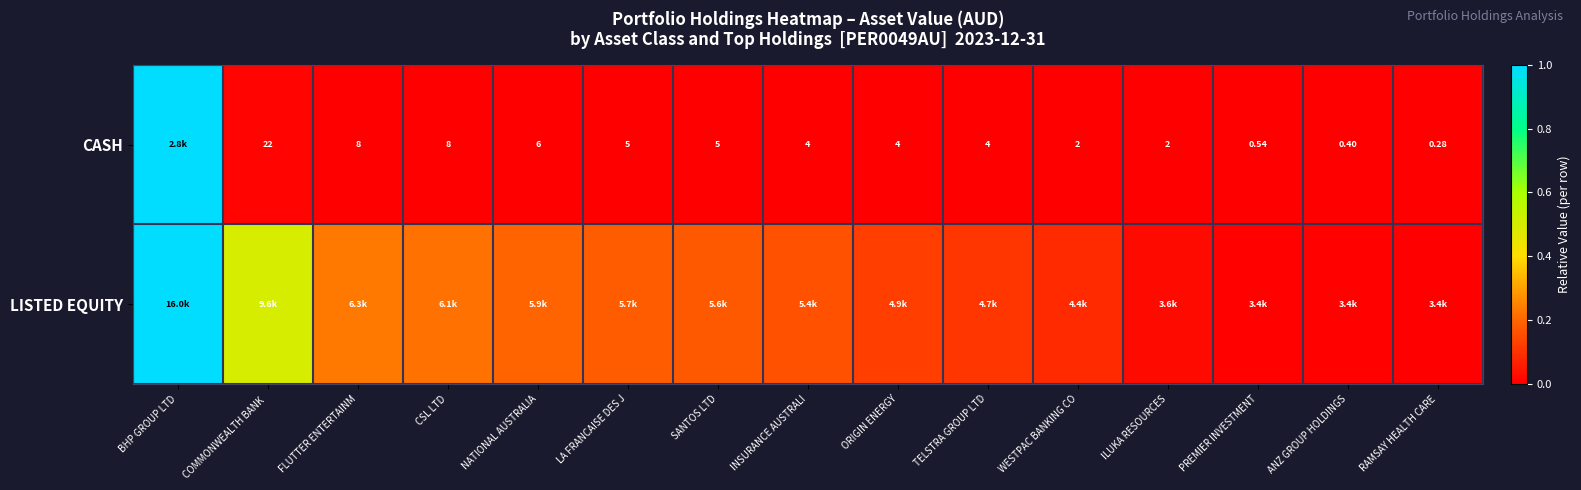

Which category has the lowest value in the CASH series?

RAMSAY HEALTH CARE